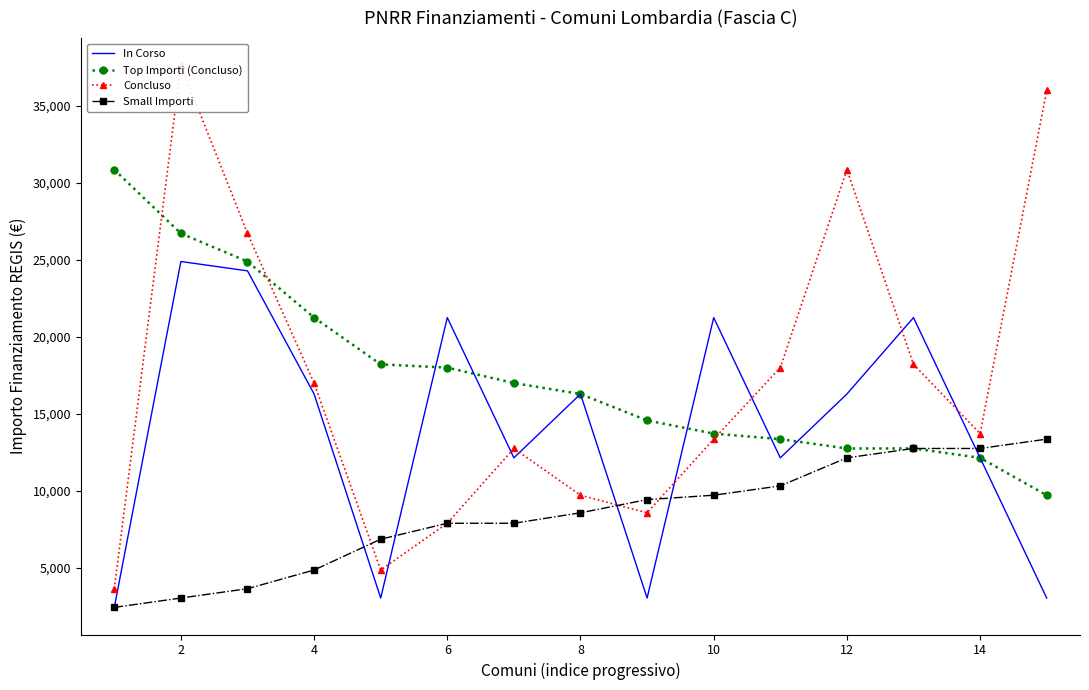

How many values in the Concluso series exceed 13712?

7